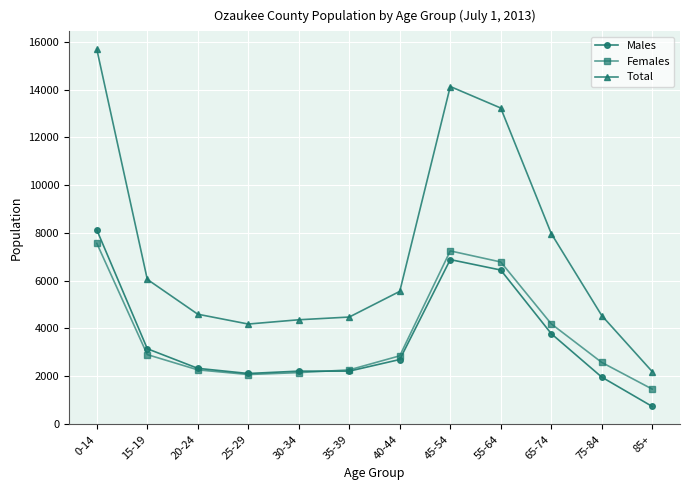

What is the value of the Females point at the 11th from the left?

2577